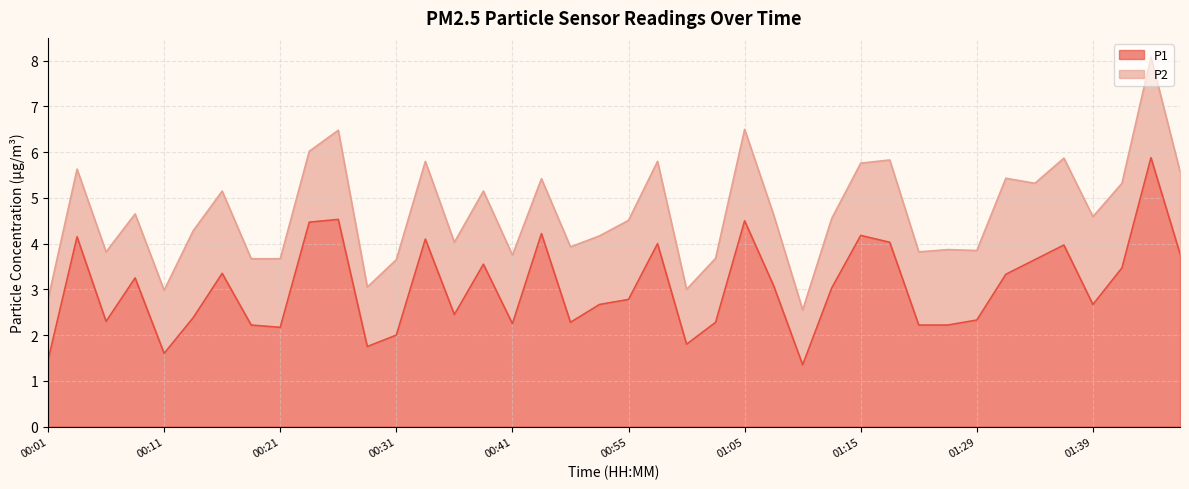

Where does the data first go above 3?

00:04